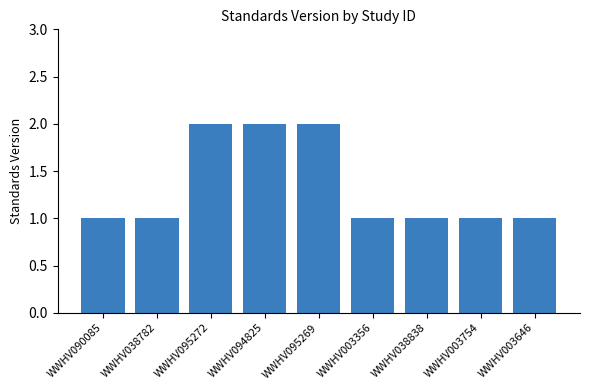

What is the smallest value displayed?

1